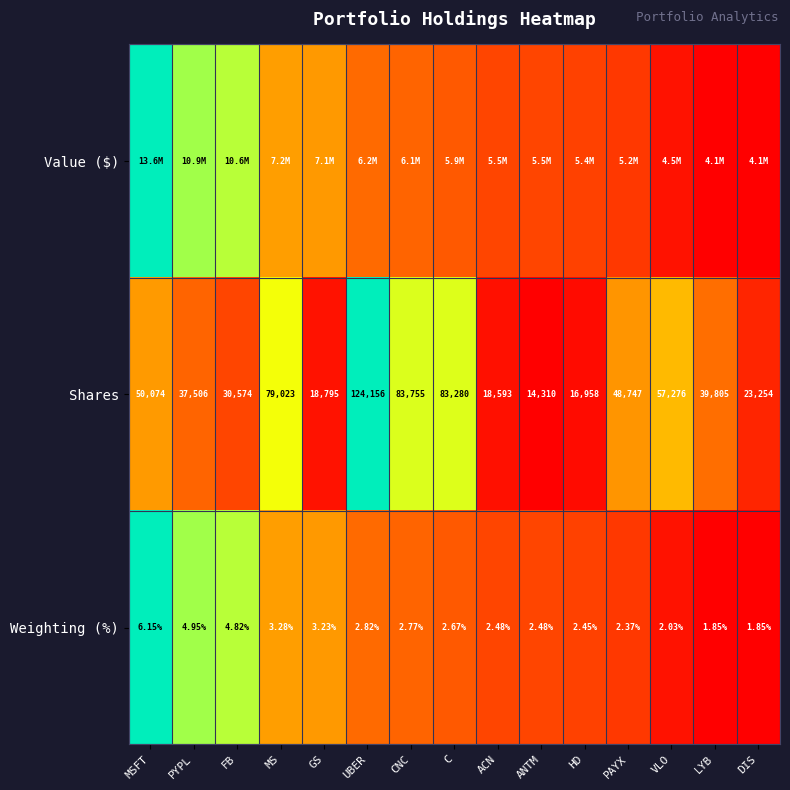

Is it true that Shares equals 0.1 at FB?

False